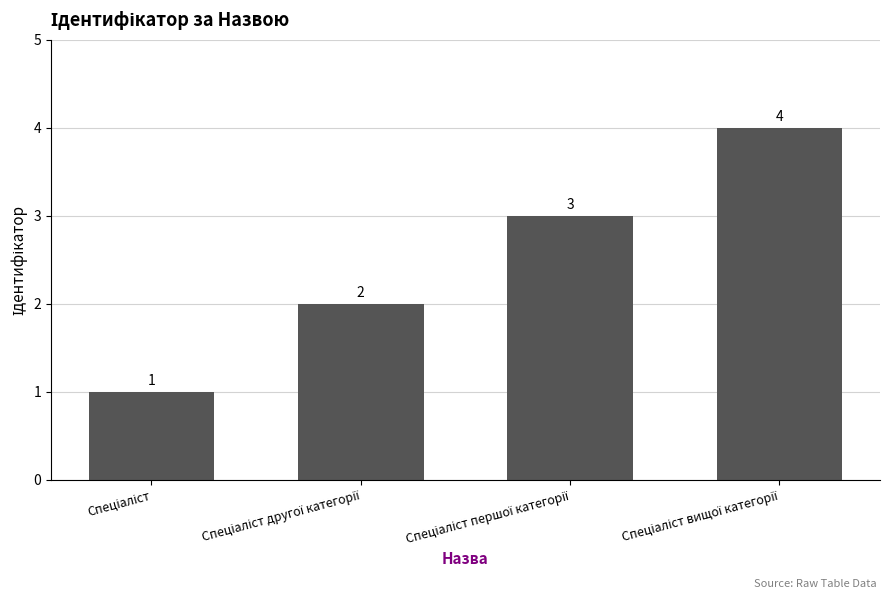

What is the value of the 4th bar from the left?

4